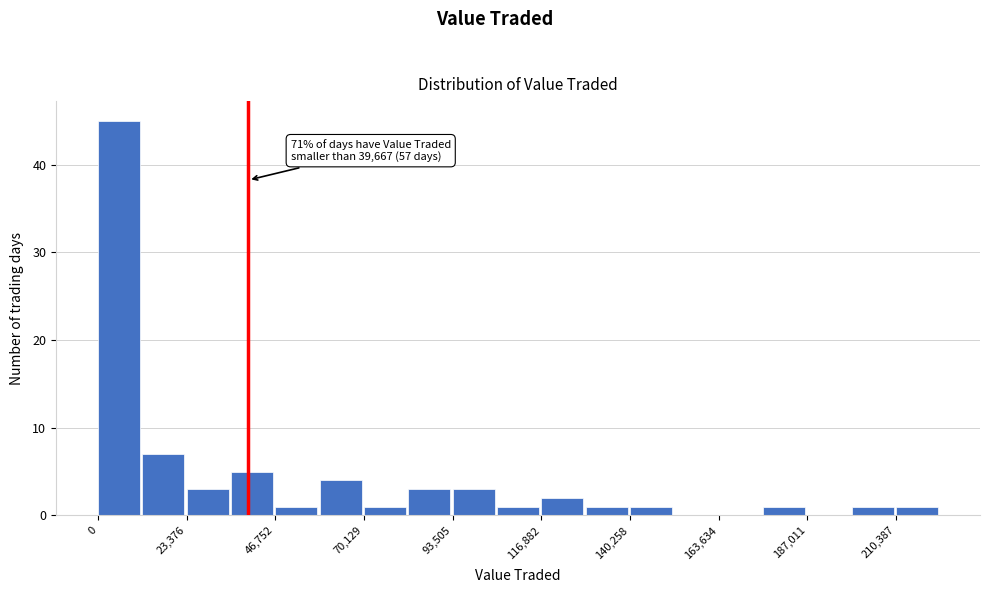

Around what value on the x-axis is the tallest bar? Give the approximate position of its centre, as read against the axis.

5000